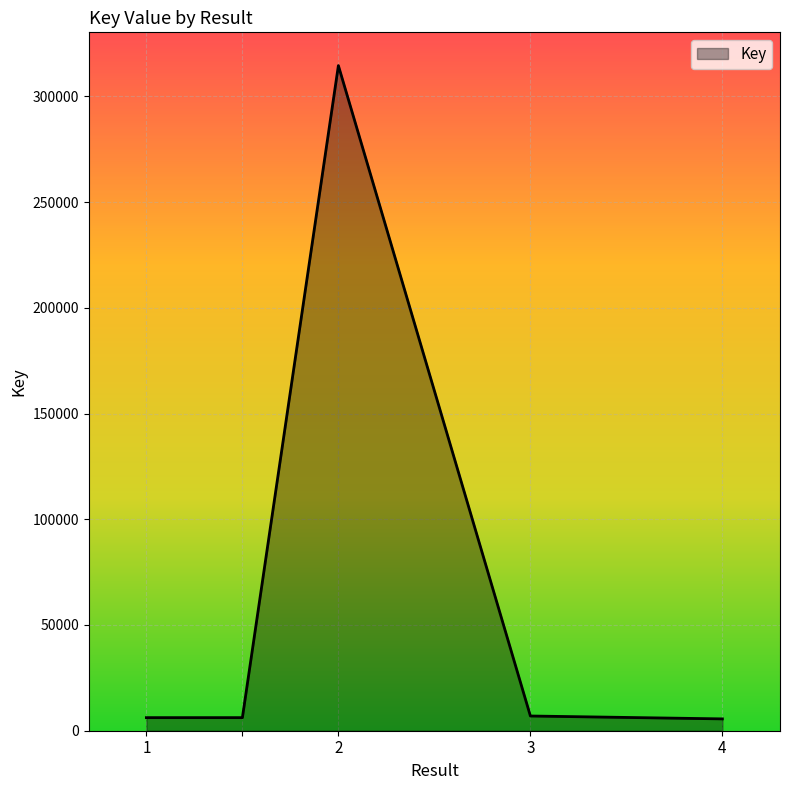

What is the sum of all values?

339487